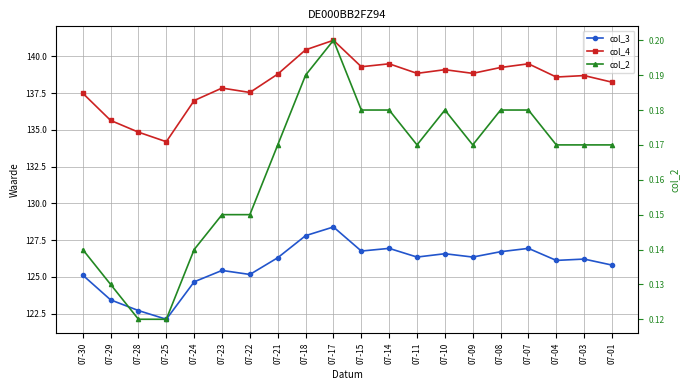

In col_3, how many points are higher than both neighbors (excluding endpoints)?

6